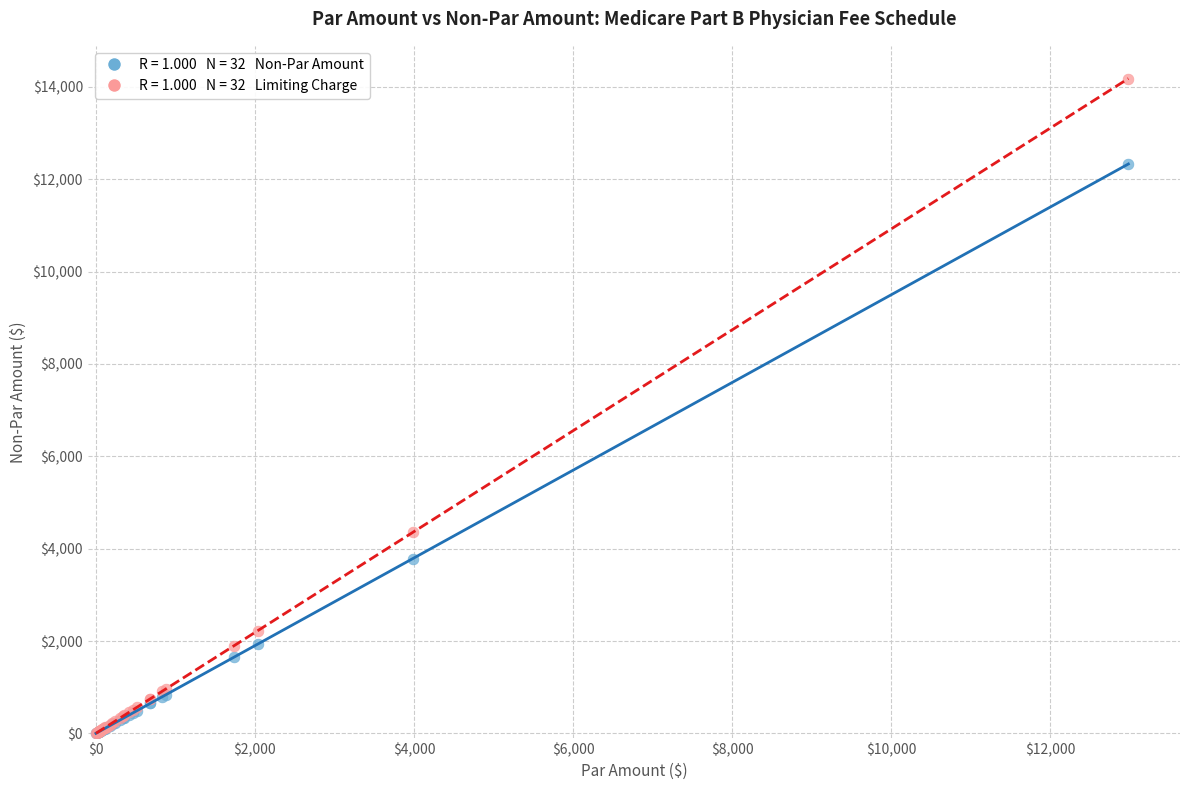

Across all series, what Y value is closest to 7090?

4354.7